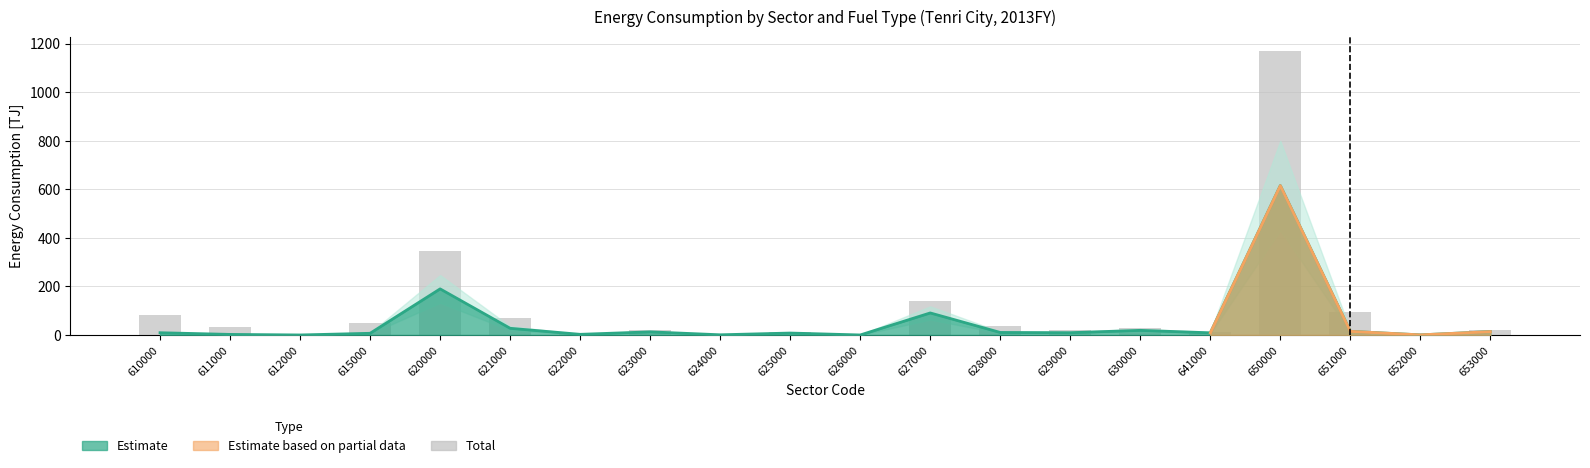

True or false: the data shows 5.0 at 623000.

False